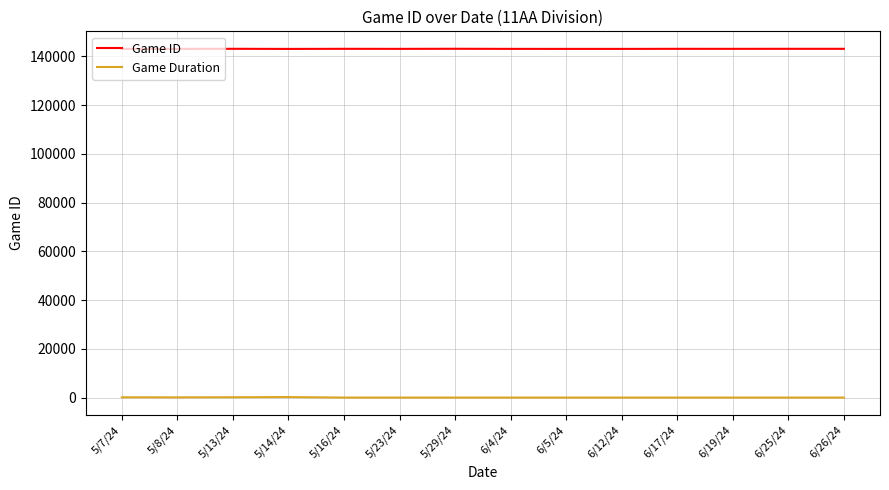

The value of Game ID at 6/17/24 is 188375. True or false?

False